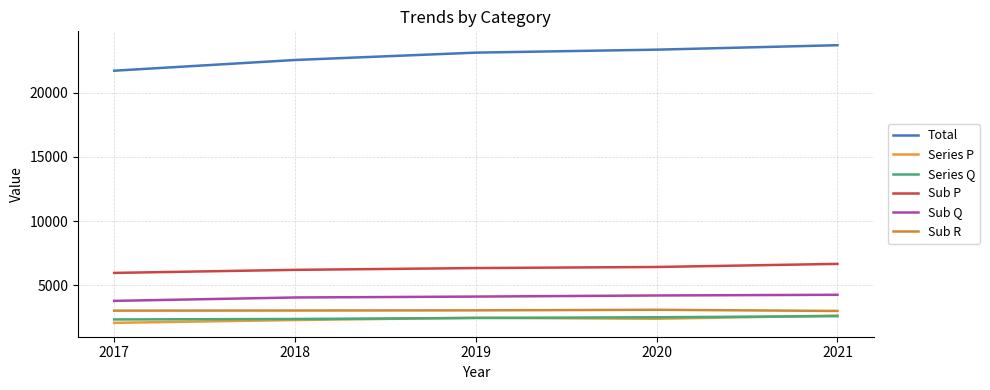

Where does the Sub P series first go above 6341?

2020